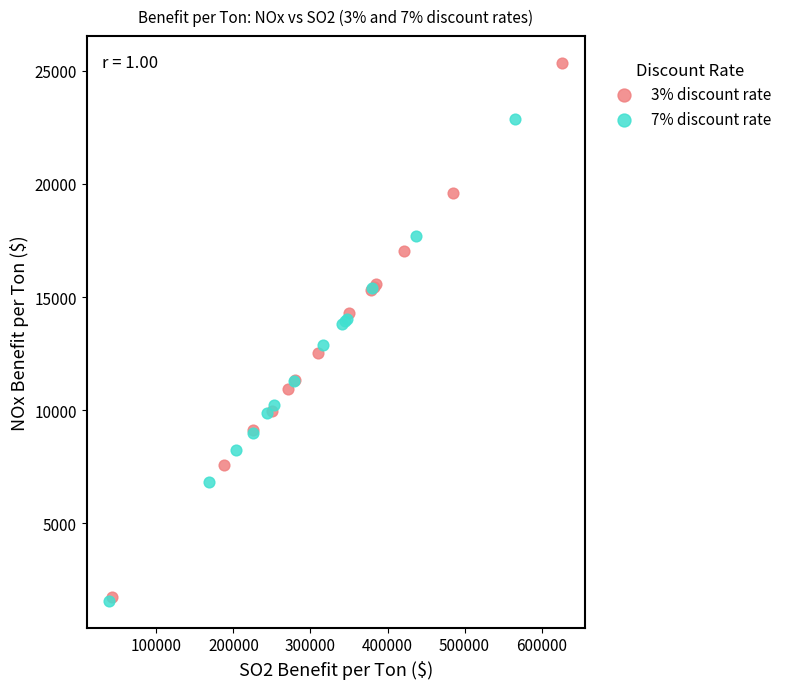

Which series contains the highest Y value?

3% discount rate